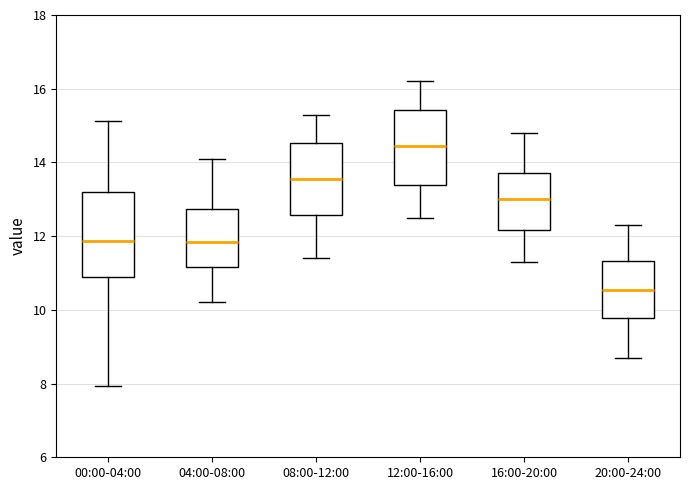

Which box's median line is the lowest?

20:00-24:00